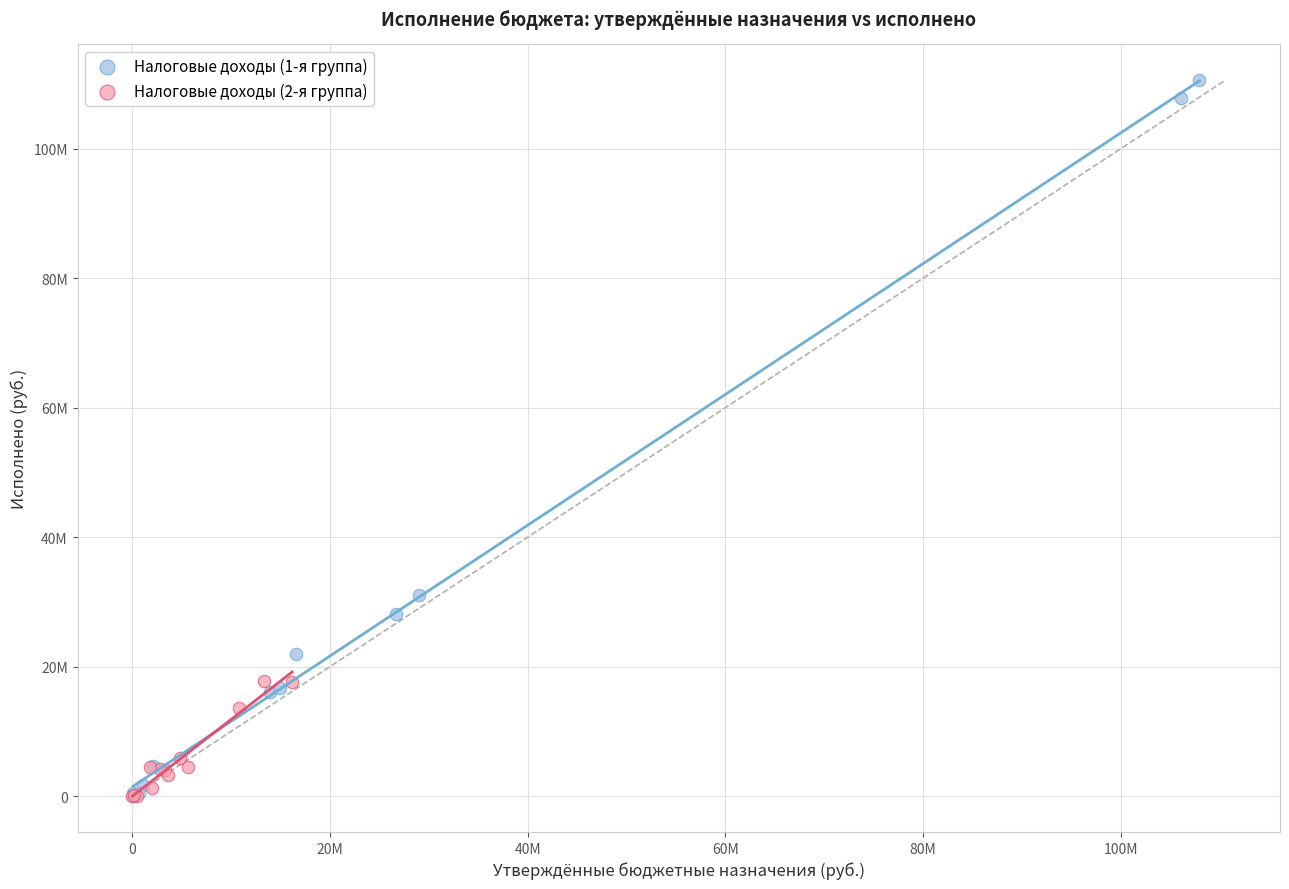

What are all the series names shown in the legend?

Налоговые доходы (1-я группа), Налоговые доходы (2-я группа)